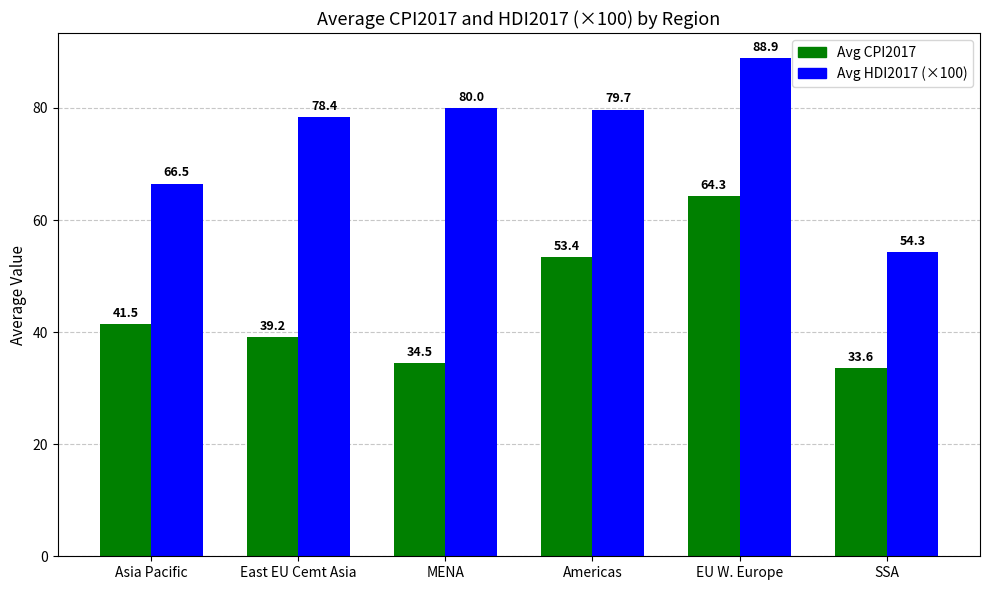

List the labels in order of Avg HDI2017 (×100) value, smallest first.

SSA, Asia Pacific, East EU Cemt Asia, Americas, MENA, EU W. Europe